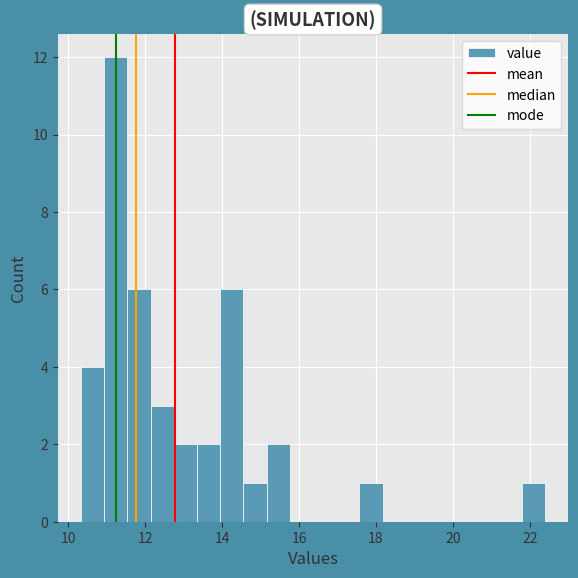

Around what value on the x-axis is the tallest bar? Give the approximate position of its centre, as read against the axis.

11.2